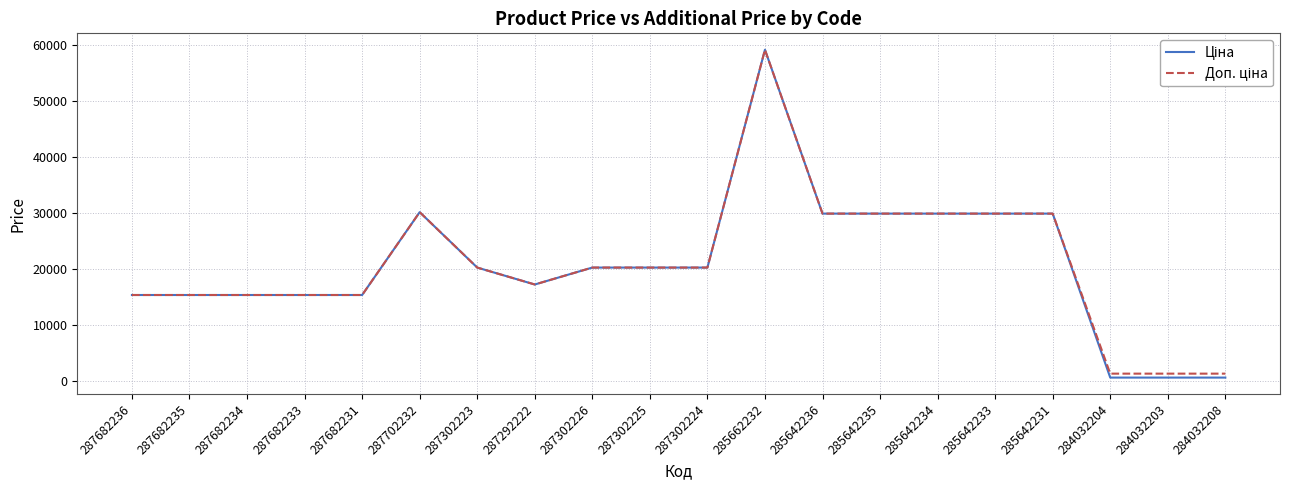

At which category is the sum across all series the highest?

285662232